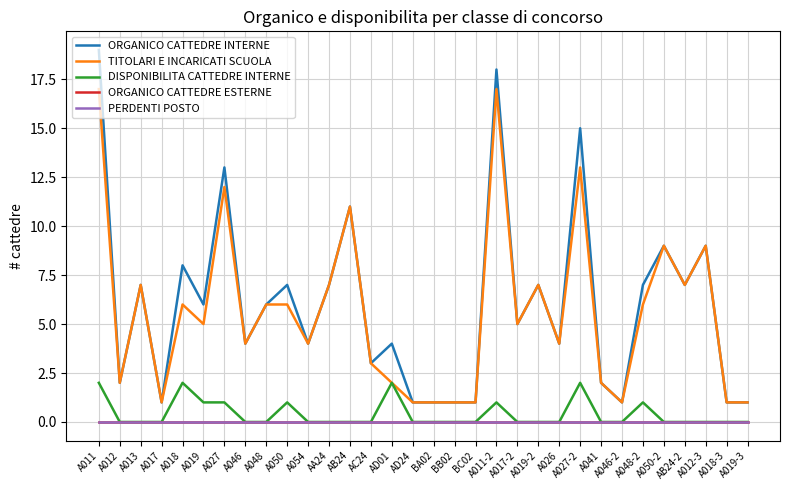

Is this an area chart (filled region under the line)?

No